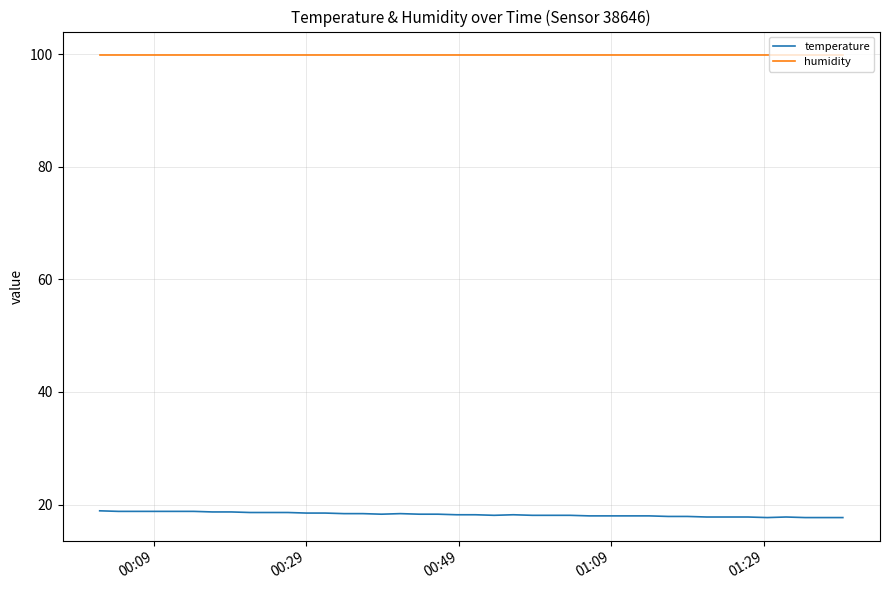

What is the maximum value shown in the chart?

99.9